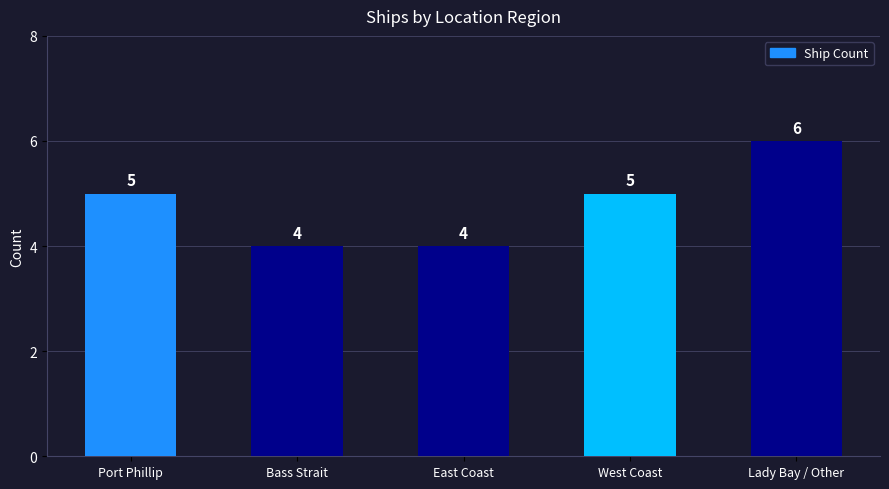

Approximately how many times larger is the value at Bass Strait compared to Port Phillip?

0.8